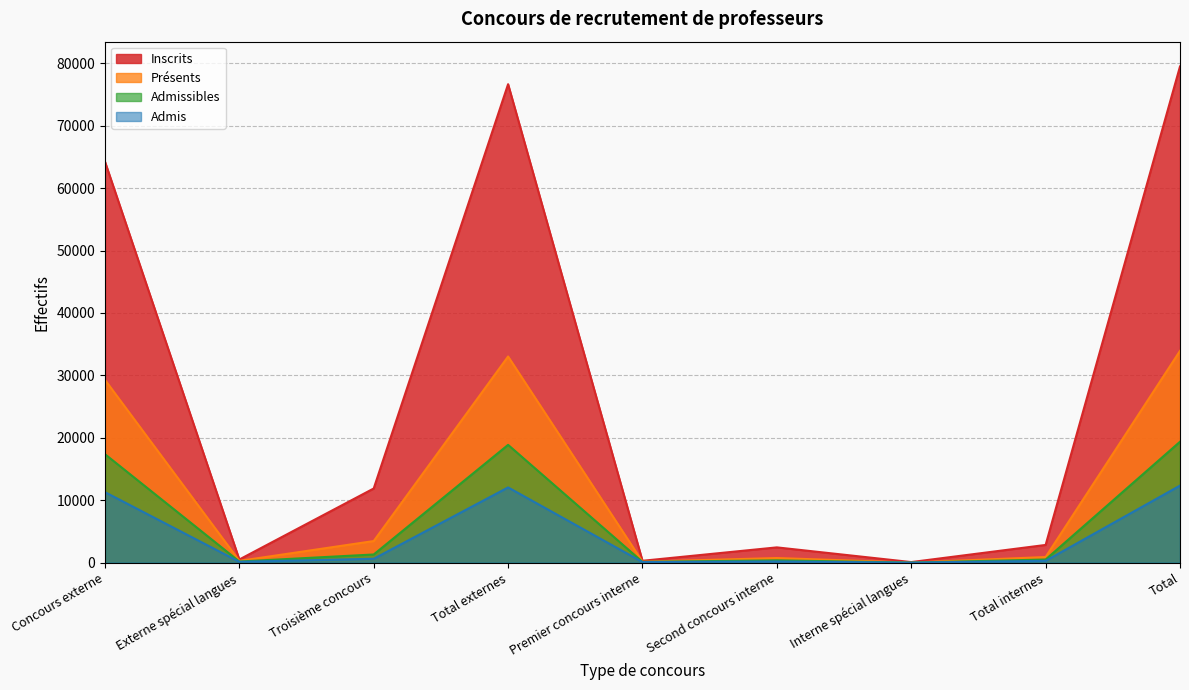

How many values in the Admissibles series are below 501?

4